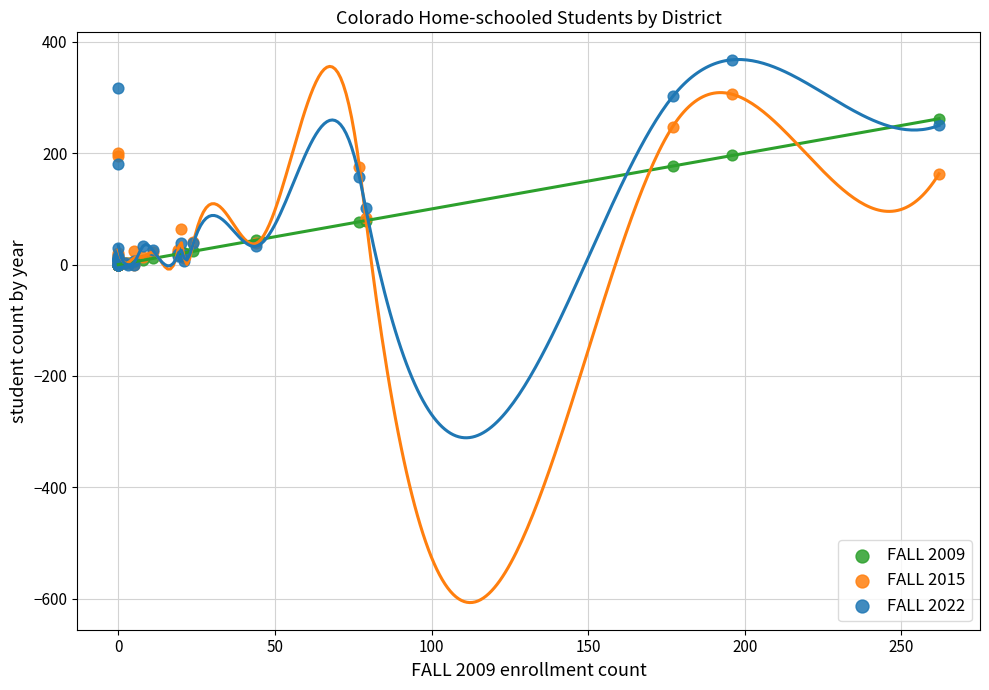

What are all the series names shown in the legend?

FALL 2009, FALL 2015, FALL 2022